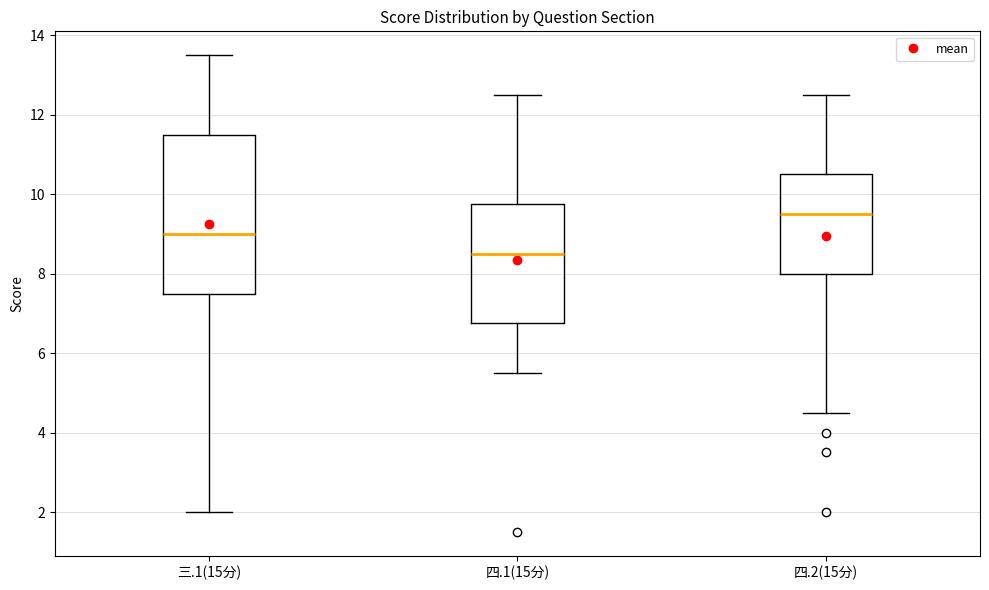

Which box's median line is the highest?

四.2(15分)